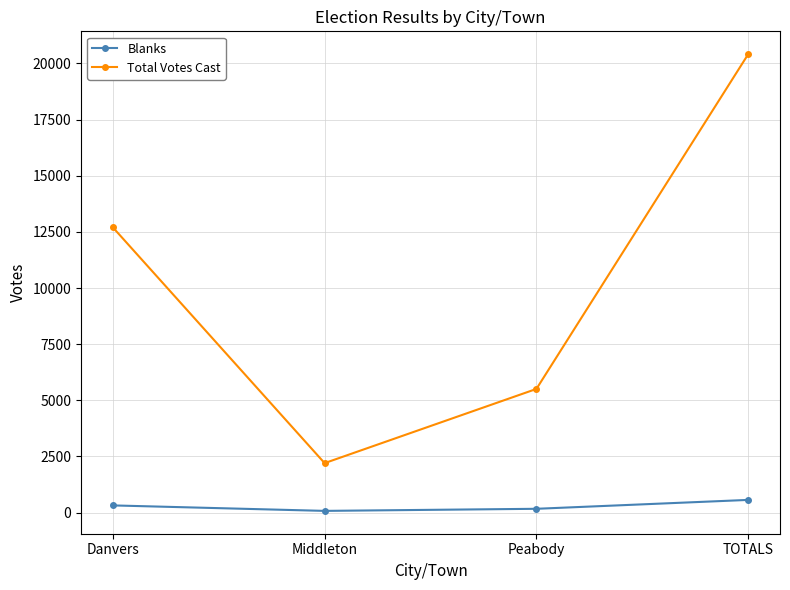

How many data points does each series have?

4